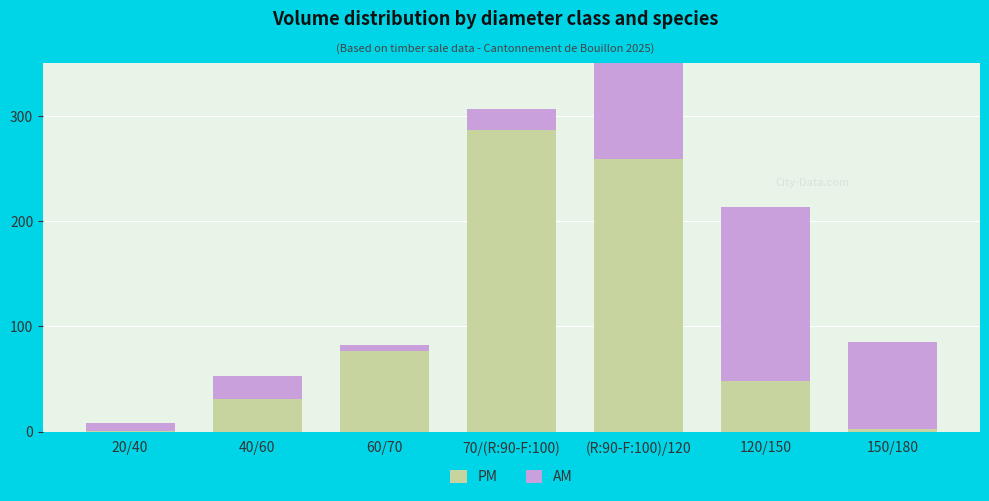

What is the sum of the AM values at 20/40 and 60/70?

14.0